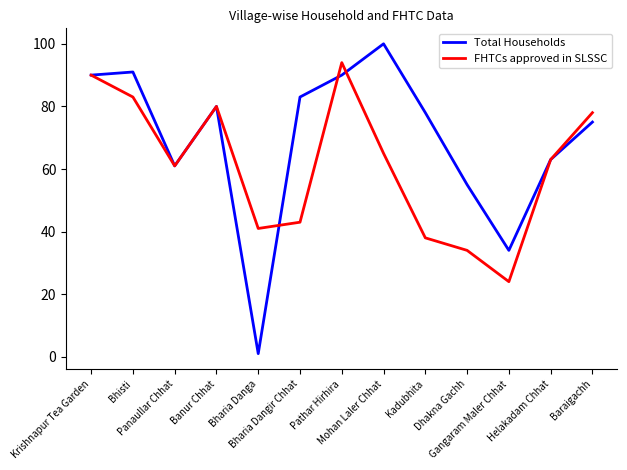

At which label is Total Households closest to 50?

Dhakna Gachh